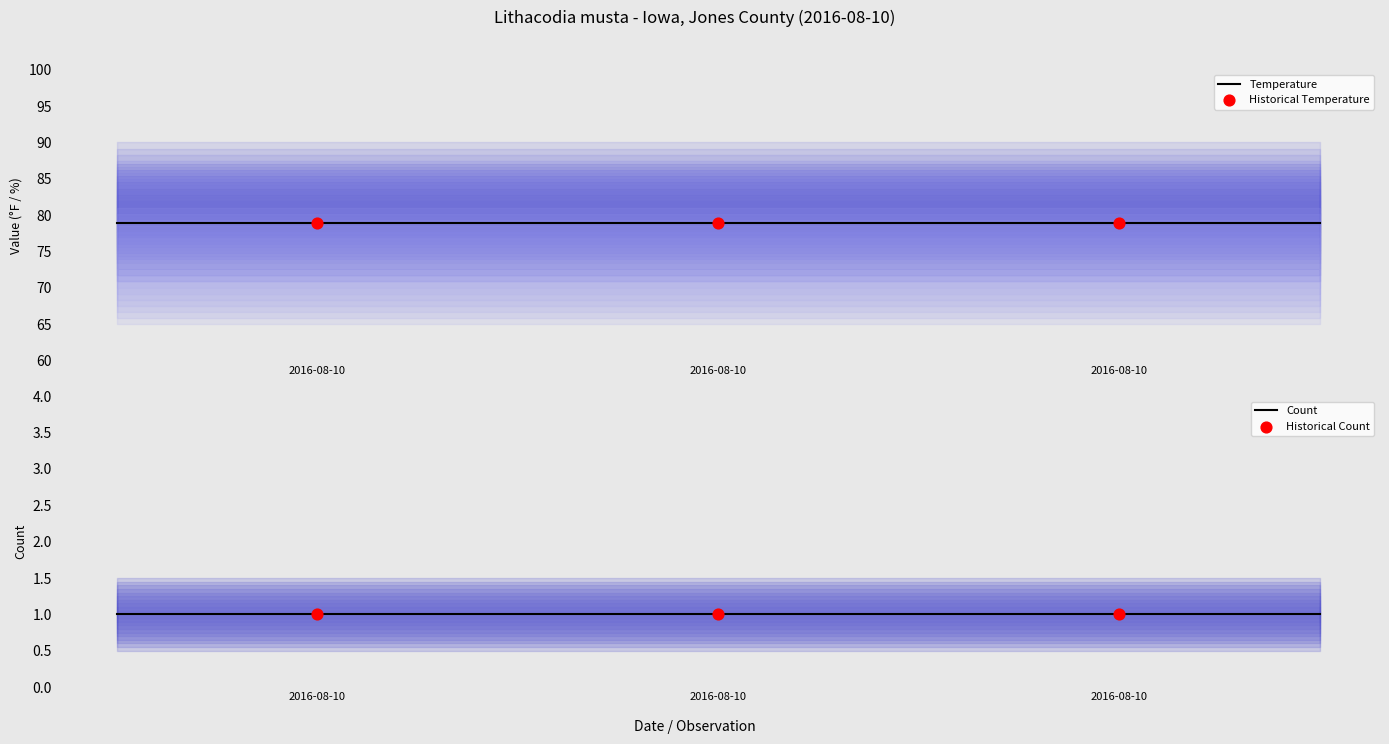

Which series contains the lowest Y value?

Count